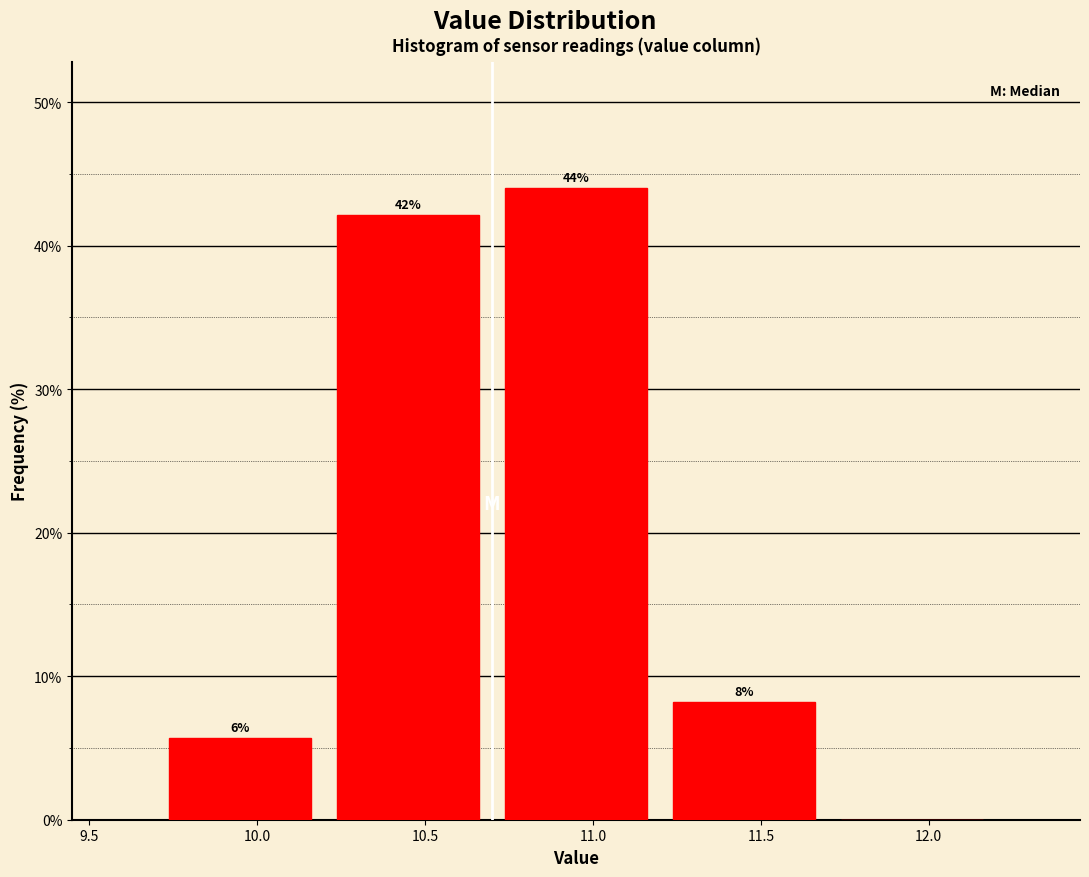

Over which range of the x-axis is the bar tallest?

10.7 to 11.2